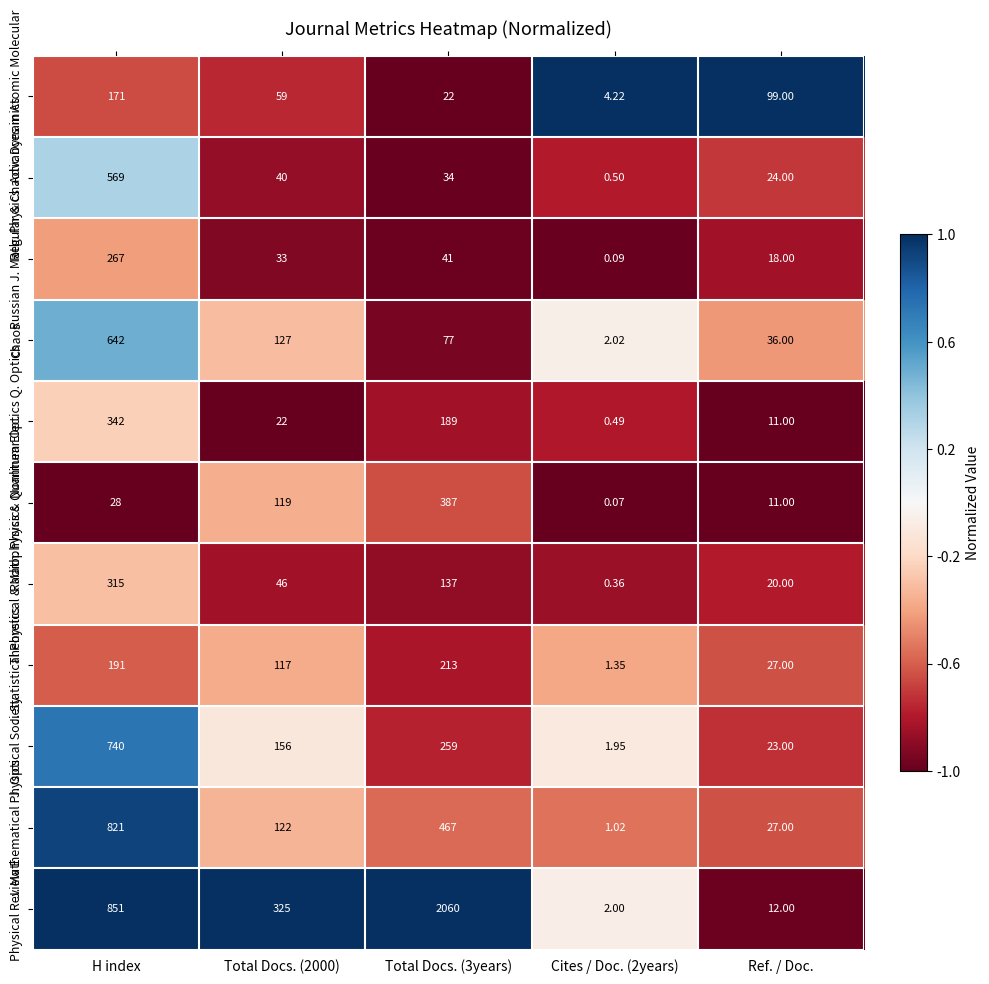

Rank the series by their maximum value, from highest to lowest.

Physical Review E, J. Mathematical Physics, J. Optical Society, Chaos, Regular & Chaotic Dynamics, Radiophysics & Quantum Elec., Nonlinear Optics Q. Optics, Theoretical & Math. Physics, Russian J. Math. Physics, J. Statistical Physics, Advances in Atomic Molecular